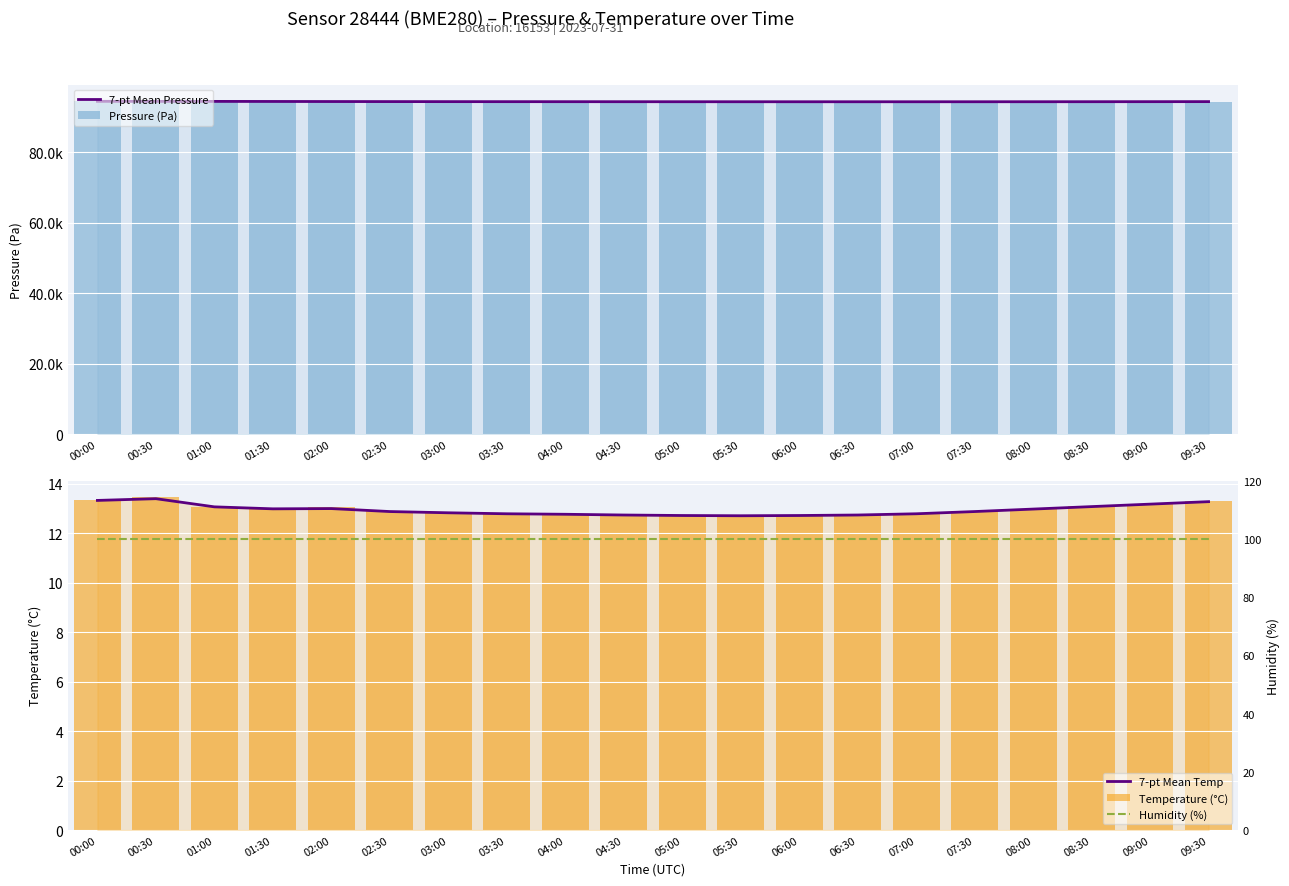

What is the average value of the Temperature (°C) series?

13.0